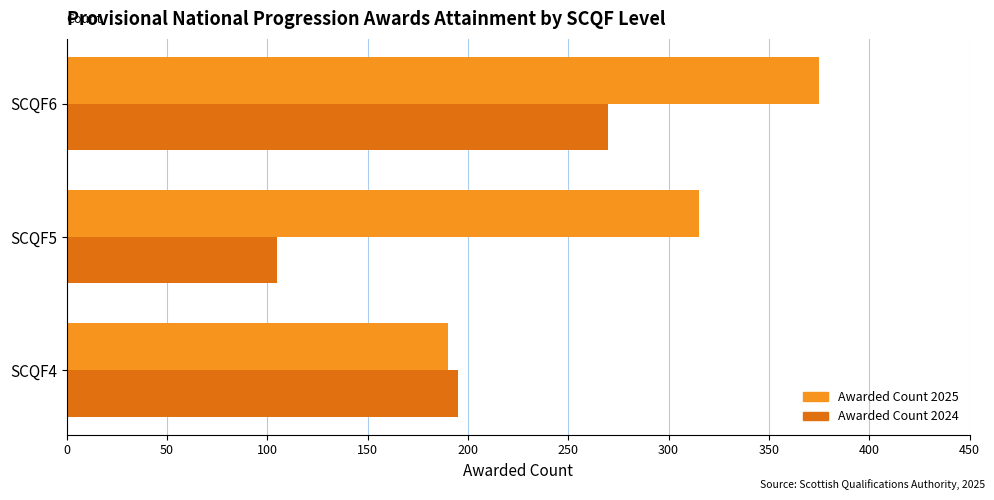

What is the total value across all series at SCQF4?

385